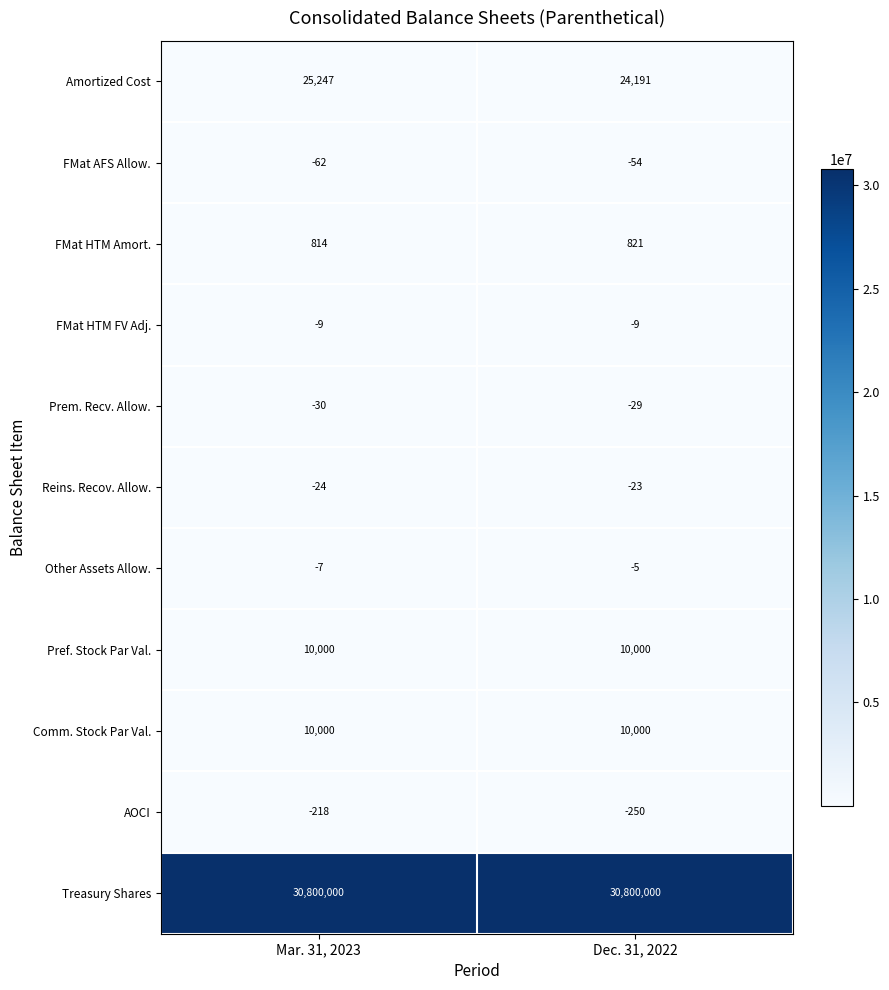

At which label is Prem. Recv. Allow. closest to -29?

Dec. 31, 2022